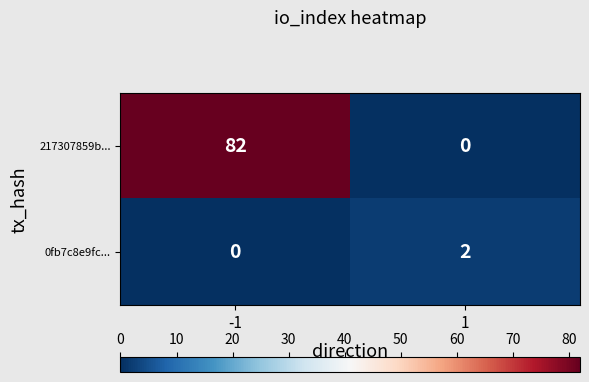

Reading left to right, transcribe all the data shown in this chart.

217307859b...: -1=82	1=0
0fb7c8e9fc...: -1=0	1=2